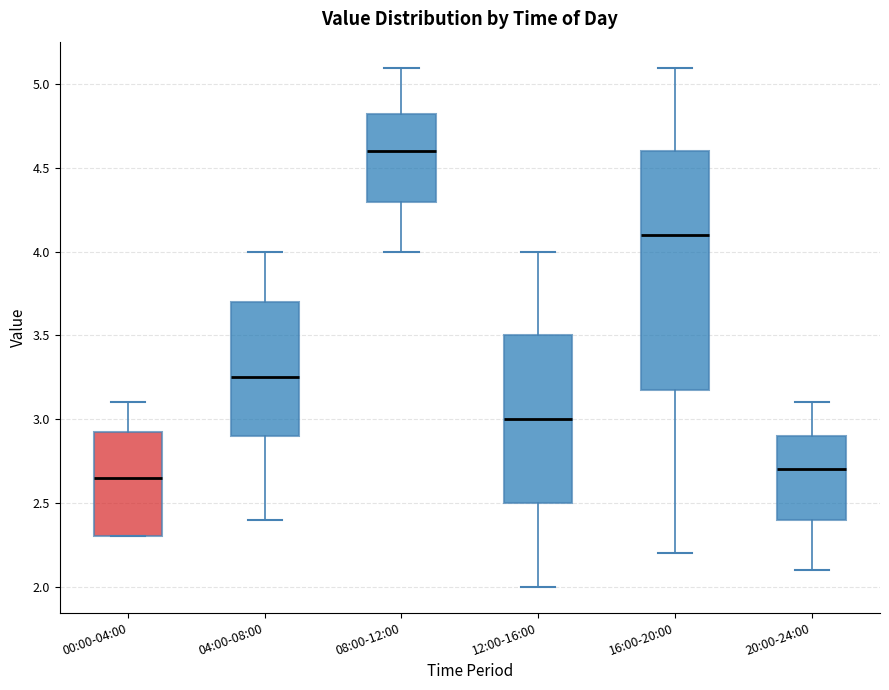

Reading left to right, transcribe this box plot: for each box, give where its median line is, the range the box spans, and where its two whiskers end, as read against the y-axis. The values are not printed on the chart, so give them approximately, as read against the axis.

00:00-04:00: median 2.65, box 2.30 to 2.95, whiskers 2.30 to 3.10
04:00-08:00: median 3.25, box 2.90 to 3.70, whiskers 2.40 to 4.00
08:00-12:00: median 4.60, box 4.30 to 4.85, whiskers 4.00 to 5.10
12:00-16:00: median 3.00, box 2.50 to 3.50, whiskers 2.00 to 4.00
16:00-20:00: median 4.10, box 3.20 to 4.60, whiskers 2.20 to 5.10
20:00-24:00: median 2.70, box 2.40 to 2.90, whiskers 2.10 to 3.10